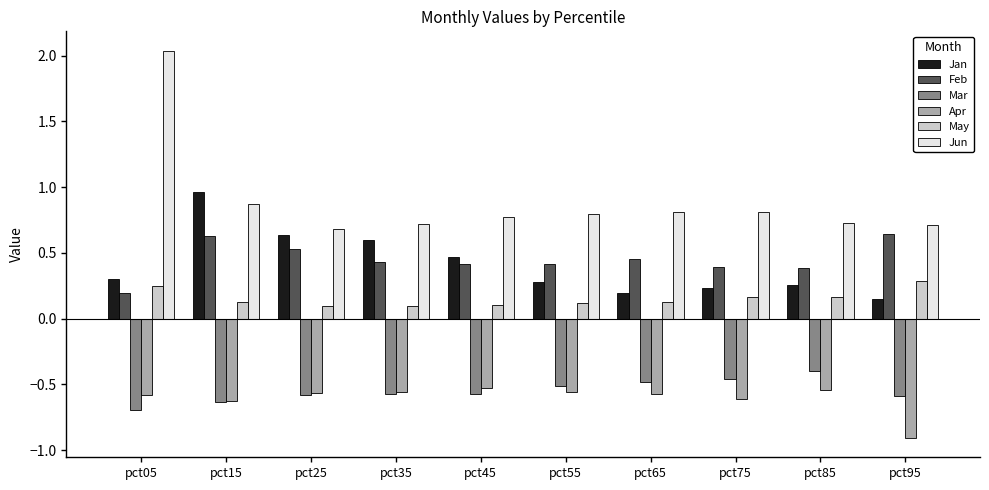

How many bars are there in total?

60